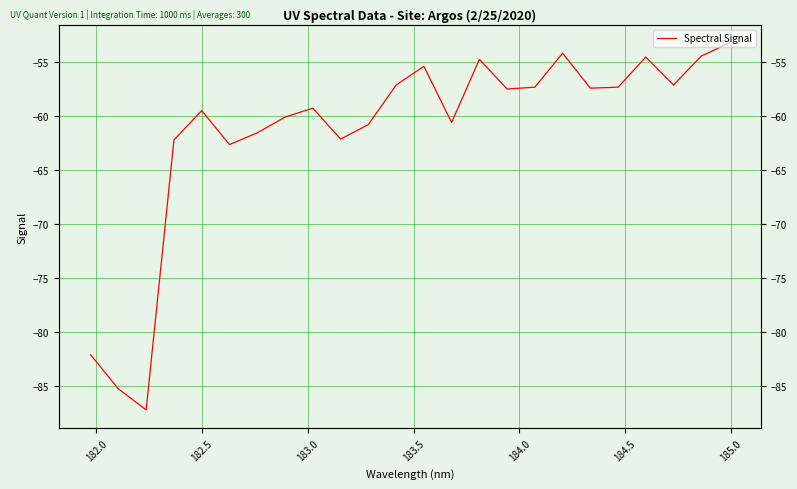

What is the smallest value displayed?

-87.2